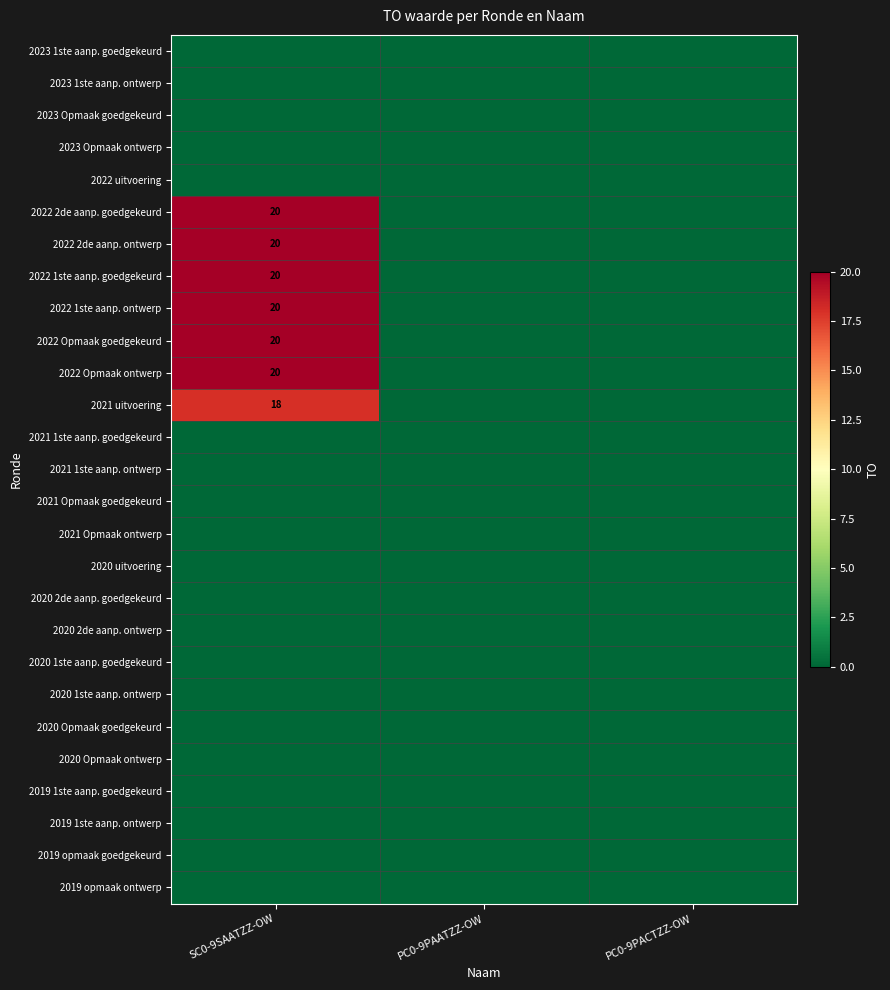

Rank the series at PC0-9PACTZZ-OW from lowest to highest value.

2023 1ste aanp. goedgekeurd, 2023 1ste aanp. ontwerp, 2023 Opmaak goedgekeurd, 2023 Opmaak ontwerp, 2022 uitvoering, 2022 2de aanp. goedgekeurd, 2022 2de aanp. ontwerp, 2022 1ste aanp. goedgekeurd, 2022 1ste aanp. ontwerp, 2022 Opmaak goedgekeurd, 2022 Opmaak ontwerp, 2021 uitvoering, 2021 1ste aanp. goedgekeurd, 2021 1ste aanp. ontwerp, 2021 Opmaak goedgekeurd, 2021 Opmaak ontwerp, 2020 uitvoering, 2020 2de aanp. goedgekeurd, 2020 2de aanp. ontwerp, 2020 1ste aanp. goedgekeurd, 2020 1ste aanp. ontwerp, 2020 Opmaak goedgekeurd, 2020 Opmaak ontwerp, 2019 1ste aanp. goedgekeurd, 2019 1ste aanp. ontwerp, 2019 opmaak goedgekeurd, 2019 opmaak ontwerp